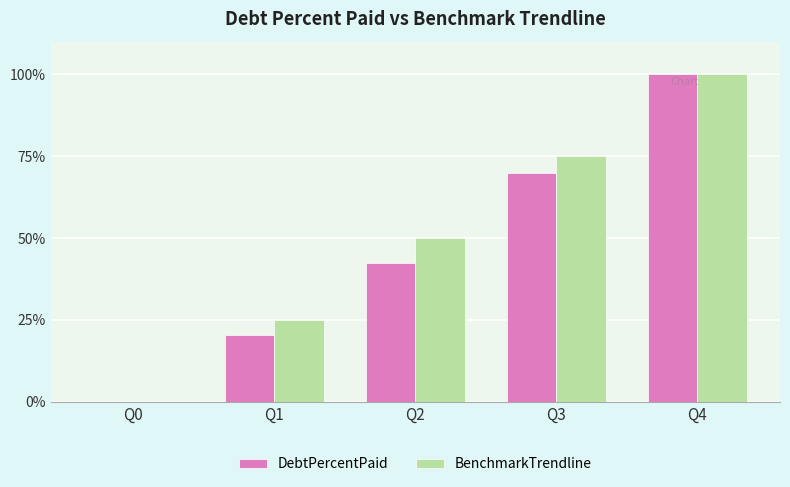

How many BenchmarkTrendline values are between 25 and 75?

3